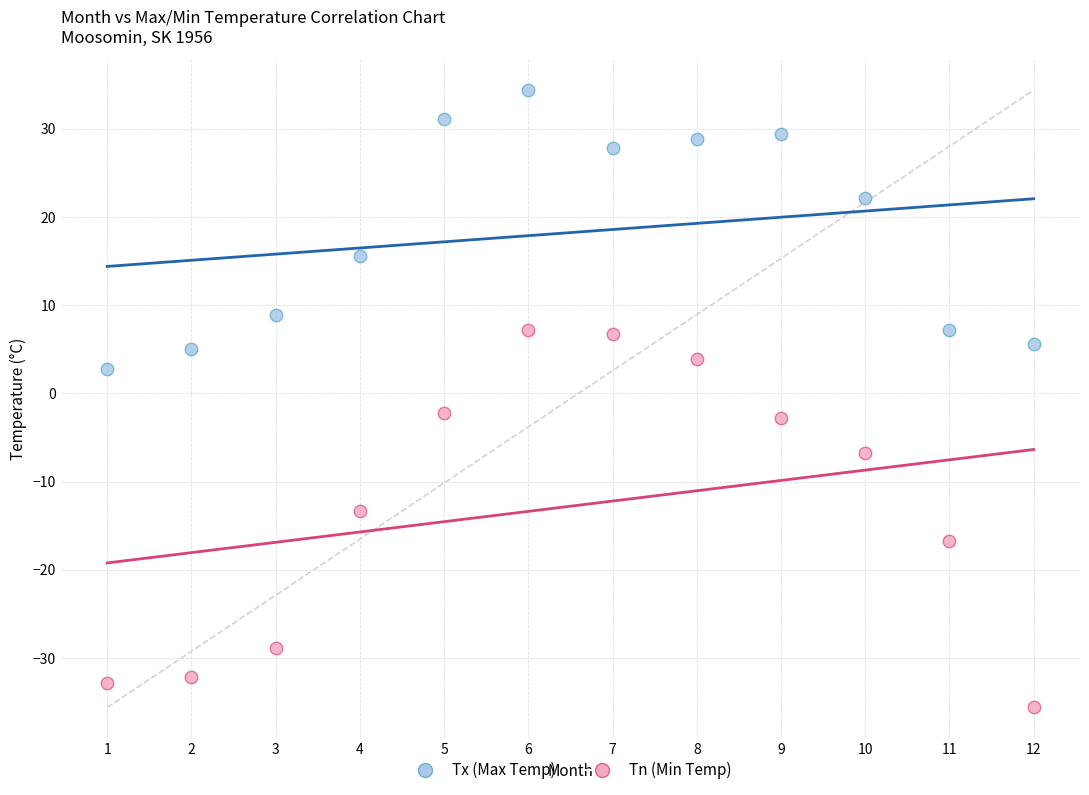

What is the X range (max minus min) for the scatter plot?

11.0